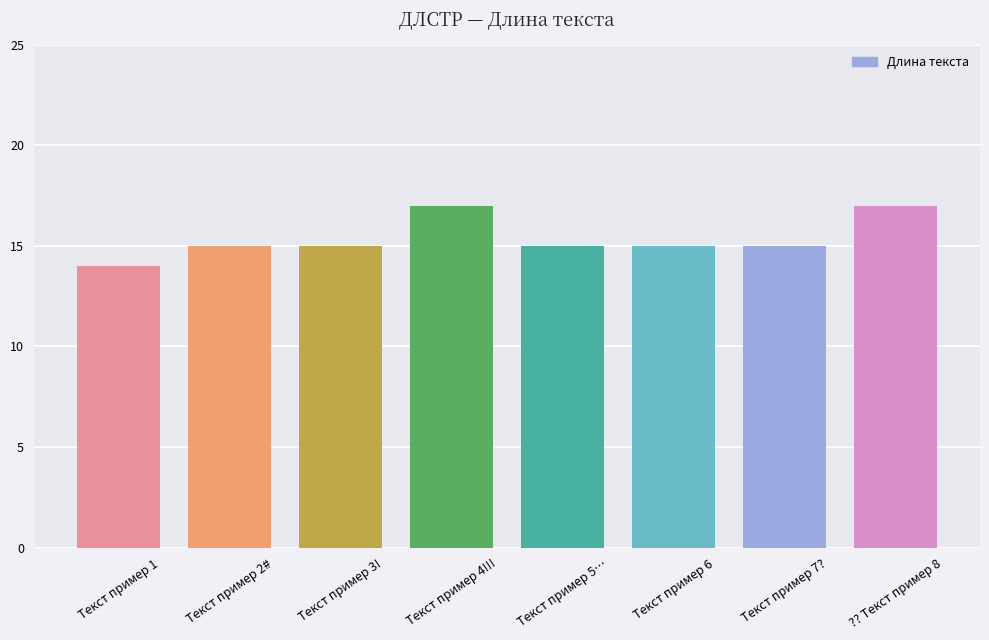

What is the approximate value at Текст пример 1?

14